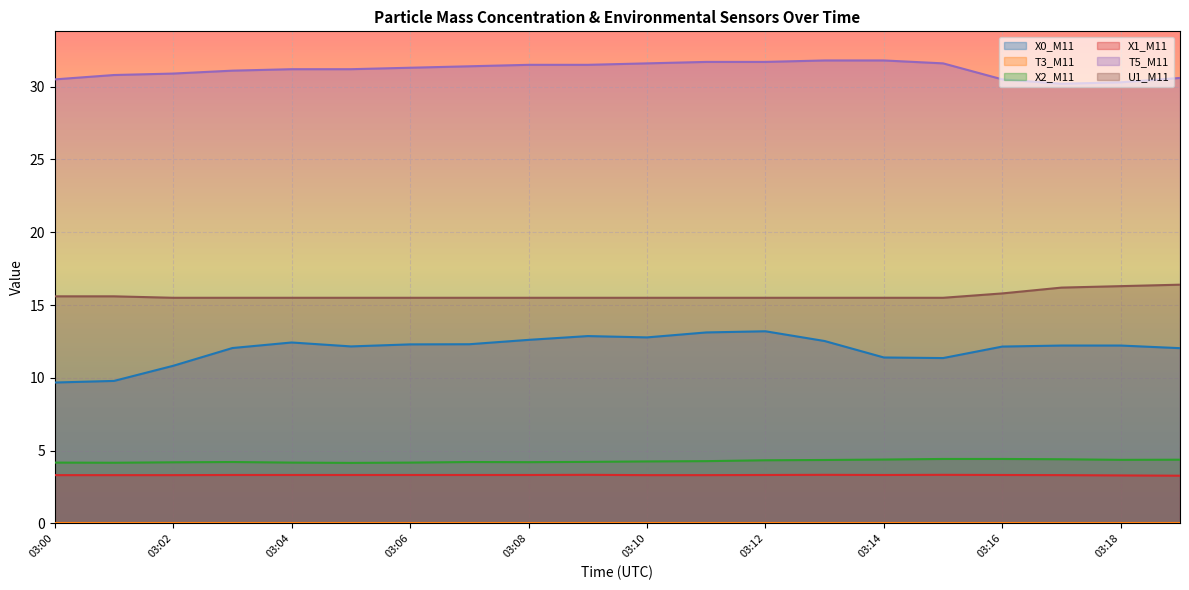

What is the value of the X1_M11 point at the 1st from the left?

3.3